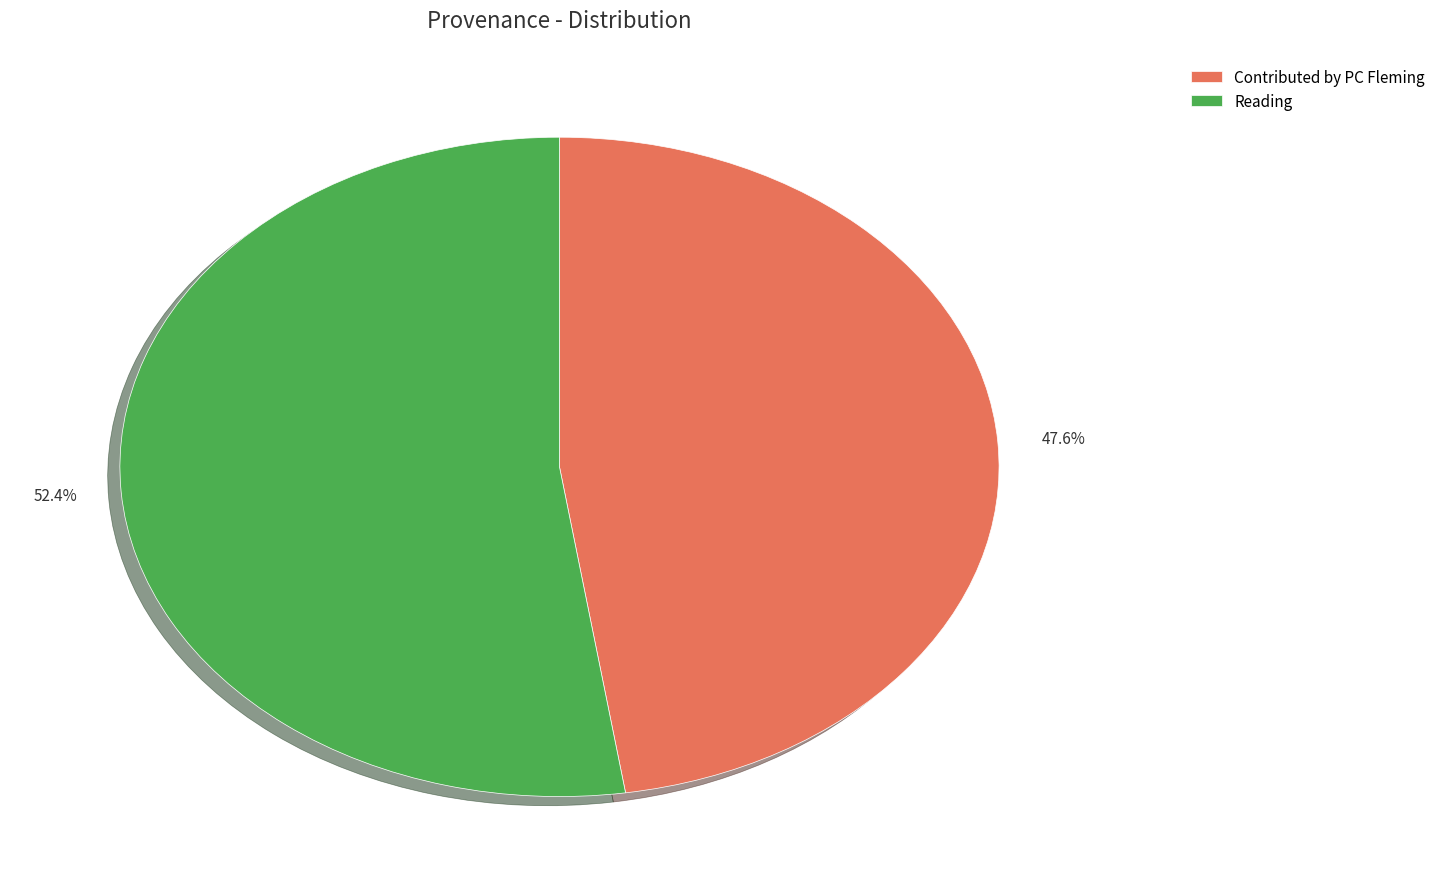

To the nearest percent, what is the difference between the largest and smallest slice percentages?

5%